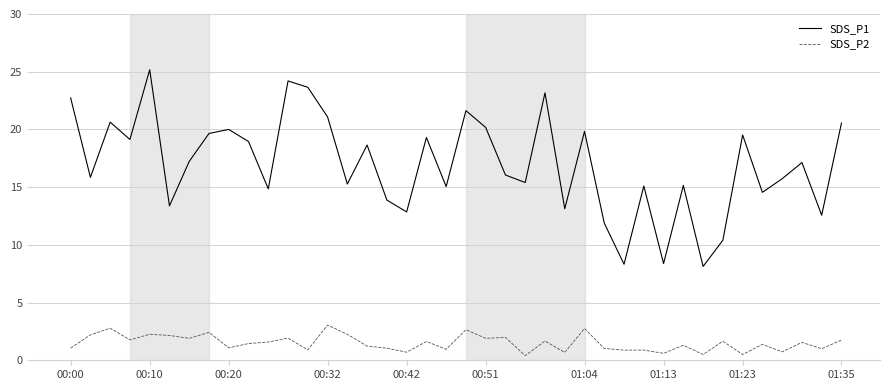

What is the maximum value shown in the chart?

25.2